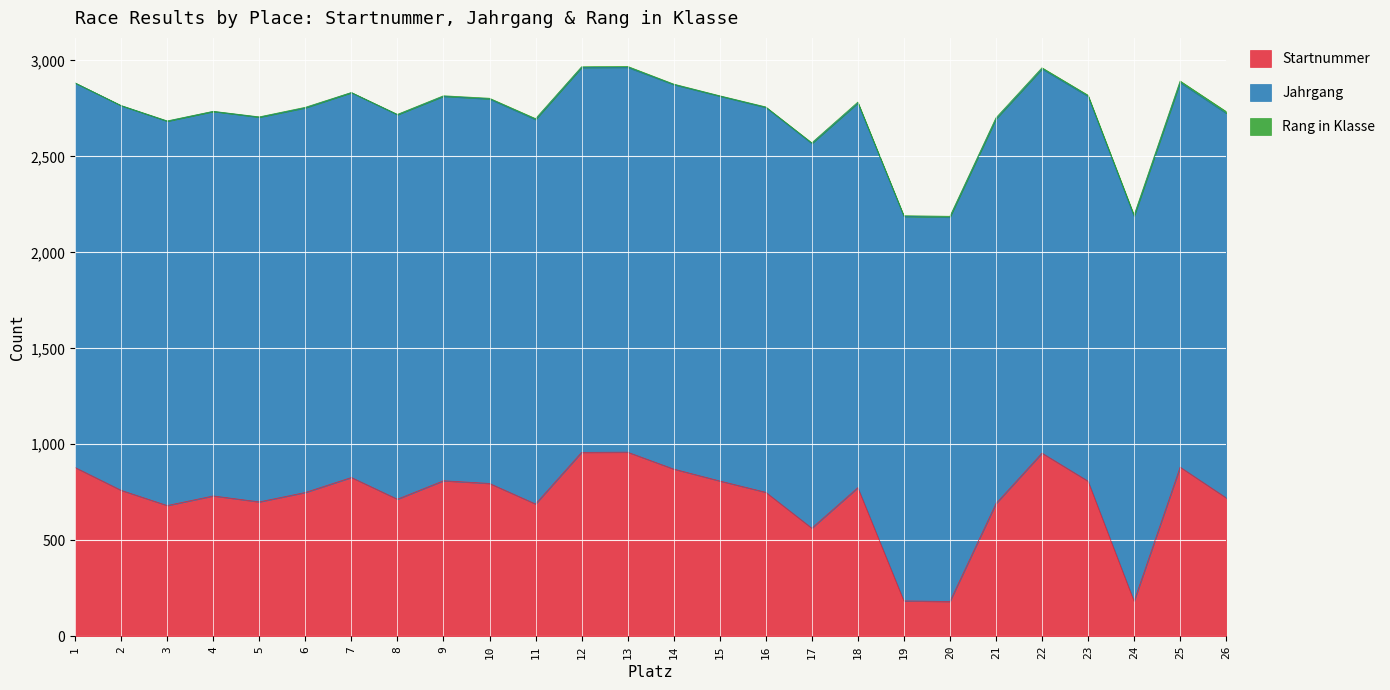

What is the total value across all series at 13?

2969